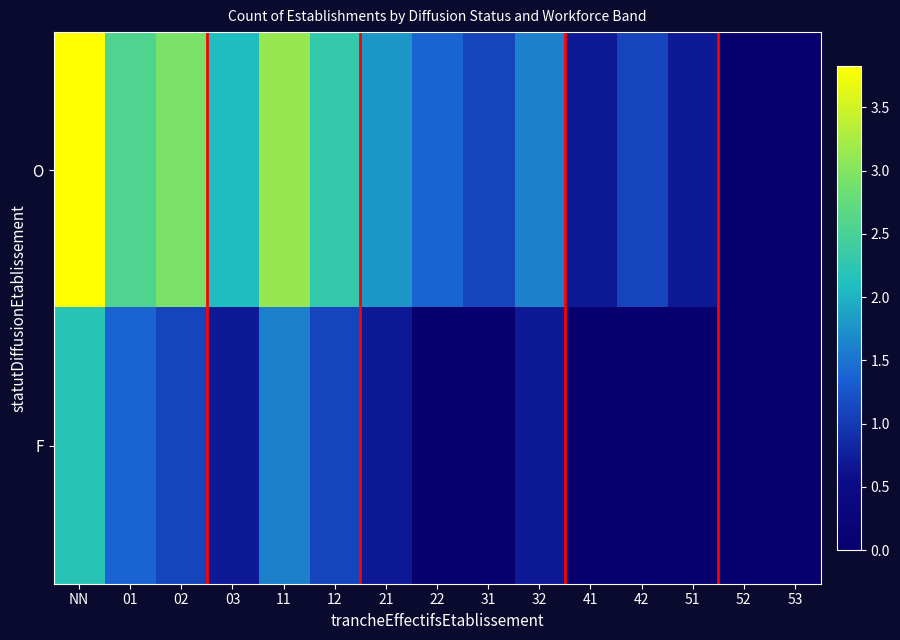

Rank the series by their average value, from highest to lowest.

O, F